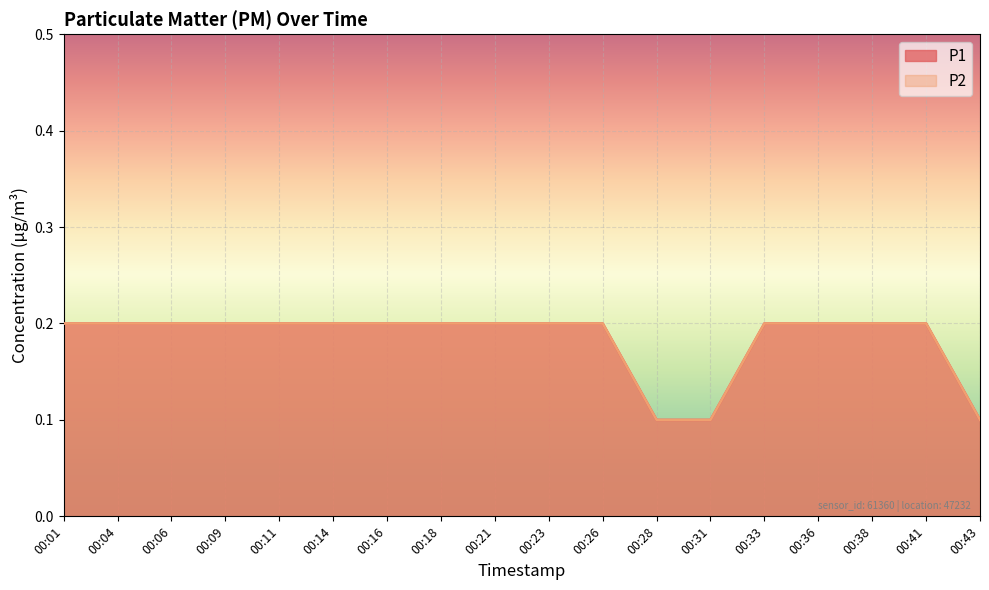

Reading left to right, transcribe all the data shown in this chart.

P1: 0.2	0.2	0.2	0.2	0.2	0.2	0.2	0.2	0.2	0.2	0.2	0.1	0.1	0.2	0.2	0.2	0.2	0.1
P2: 0.2	0.2	0.2	0.2	0.2	0.2	0.2	0.2	0.2	0.2	0.2	0.1	0.1	0.2	0.2	0.2	0.2	0.1